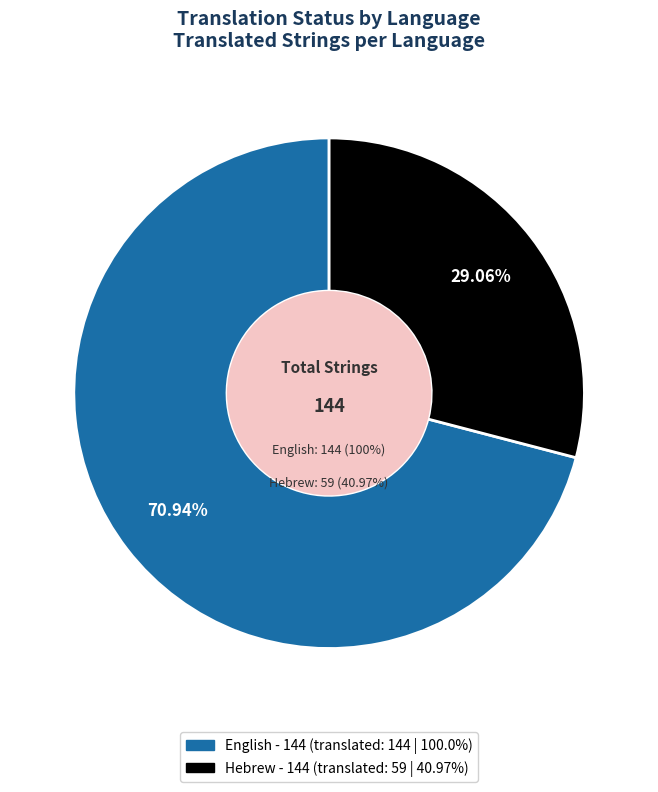

How many segments does this pie chart have?

2